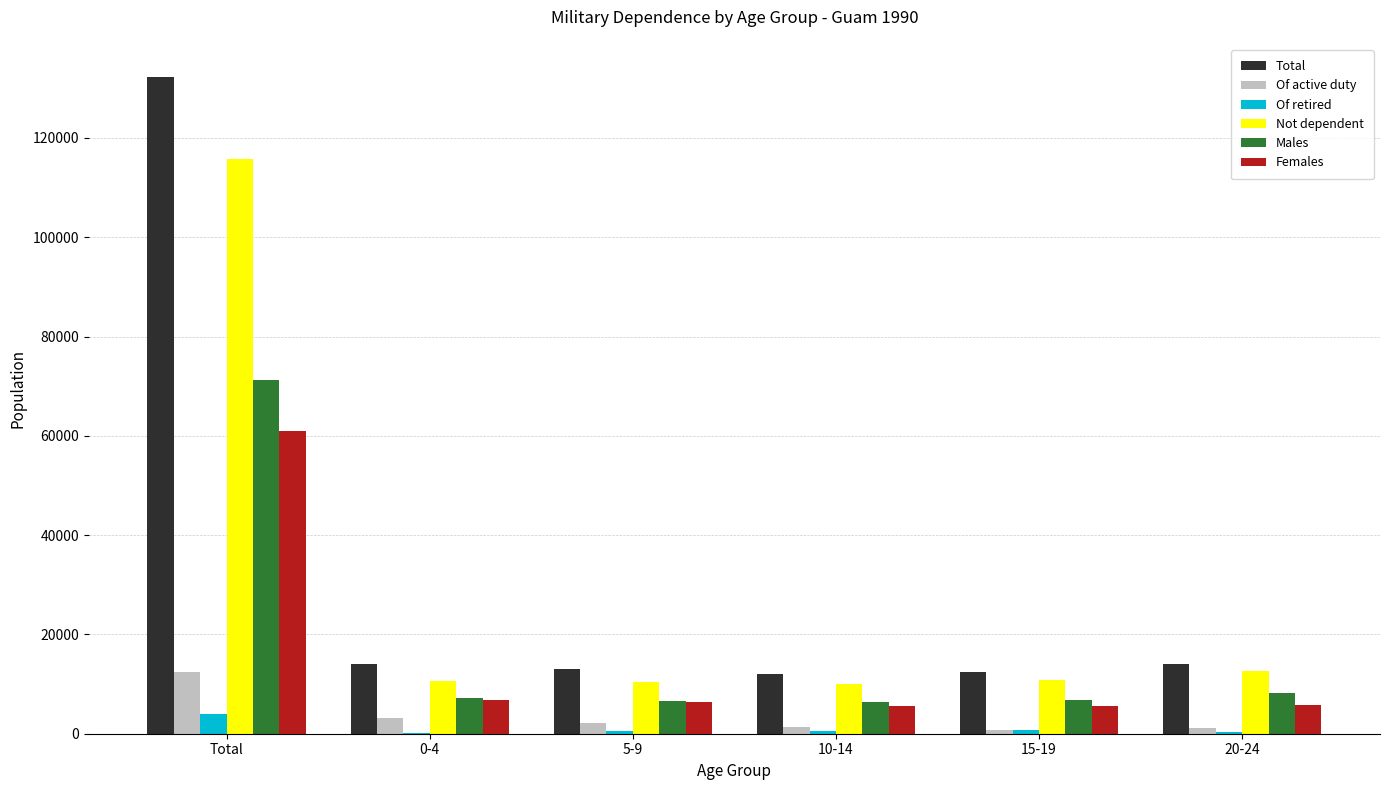

What is the greatest value displayed?

132340